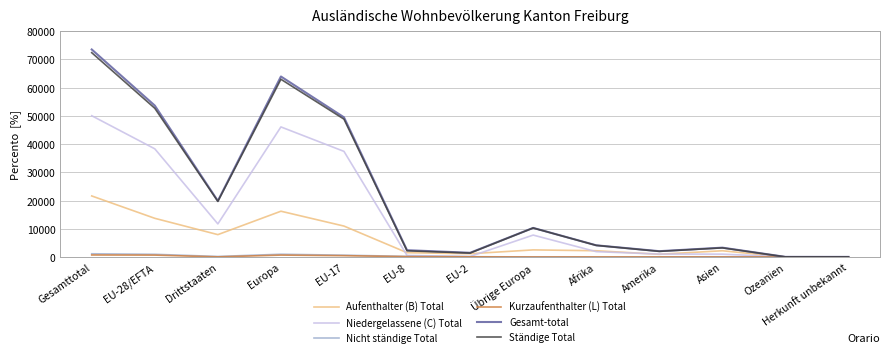

How many values in the Gesamt-total series are below 4135?

6